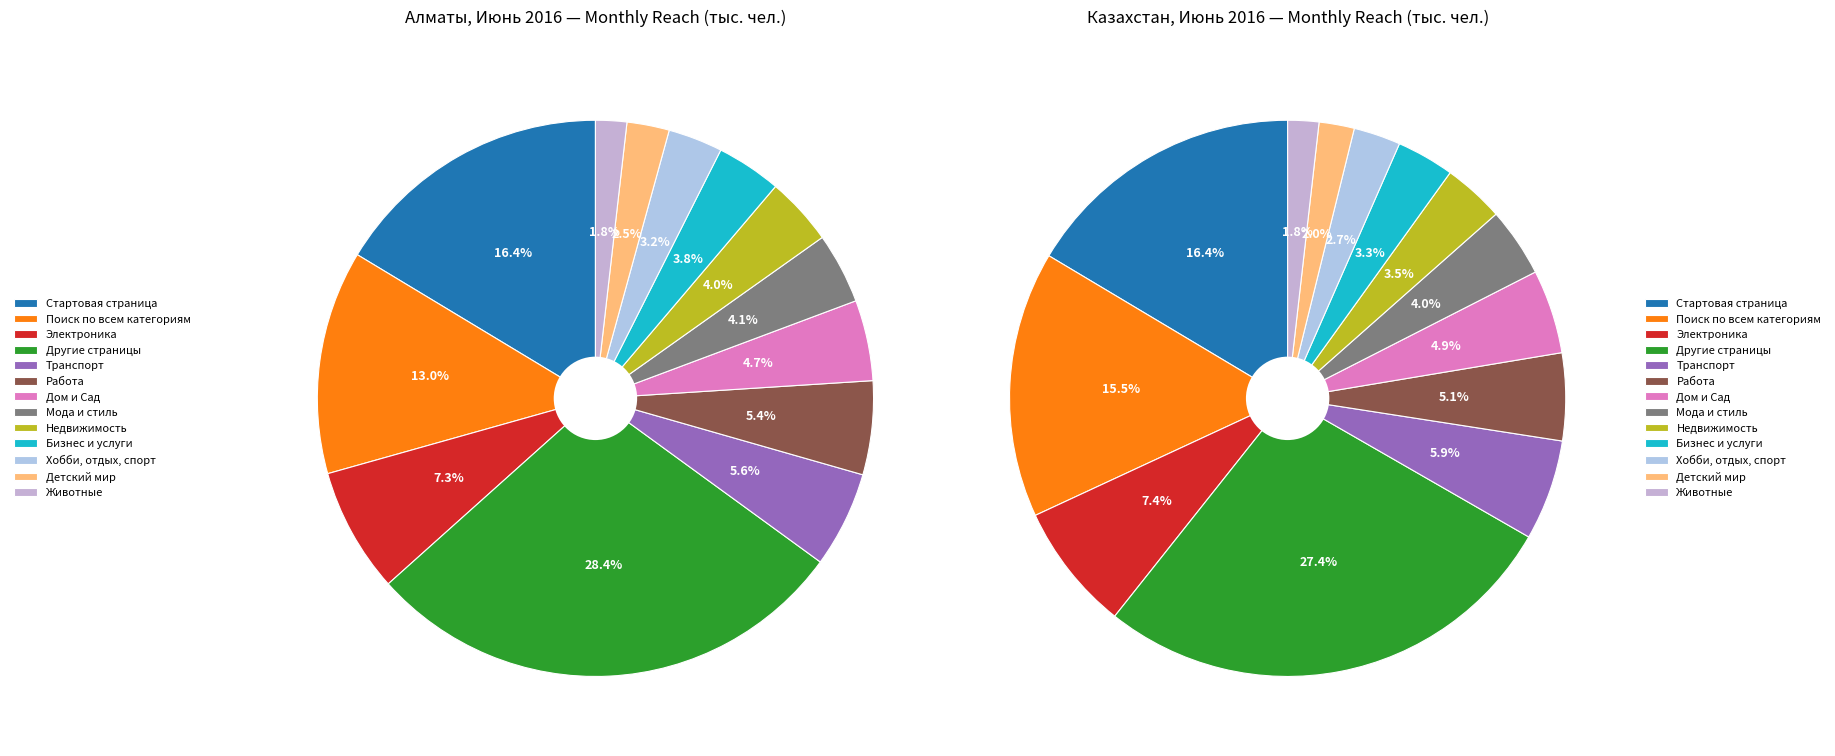

Is there a majority slice in this chart?

No